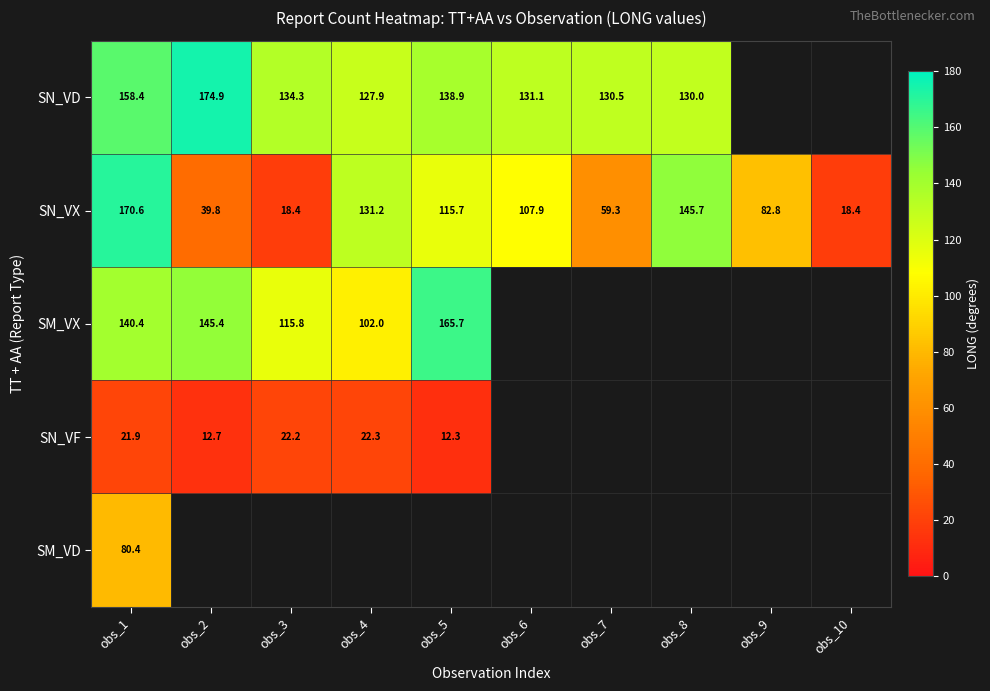

At how many categories does at least one series exceed 137?

4